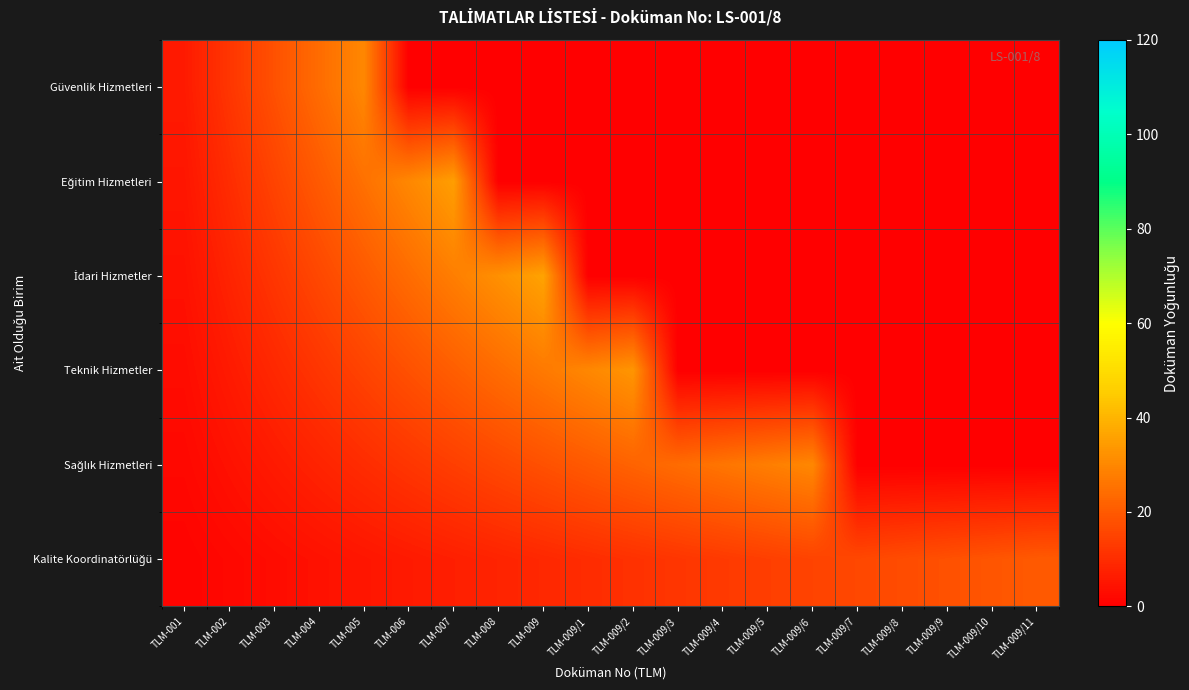

What is the difference between the highest and lowest values at TLM-009/2?

33